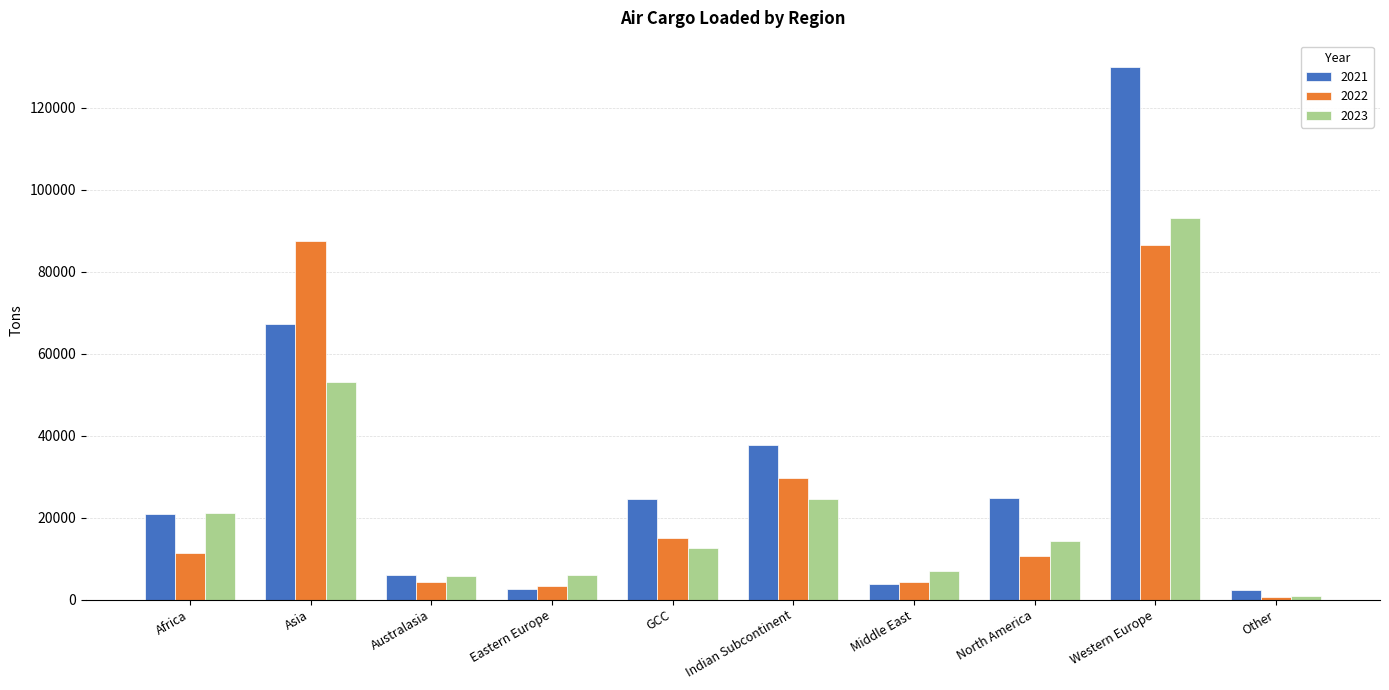

Is the value of 2022 at GCC greater than the value of 2023 at Western Europe?

No